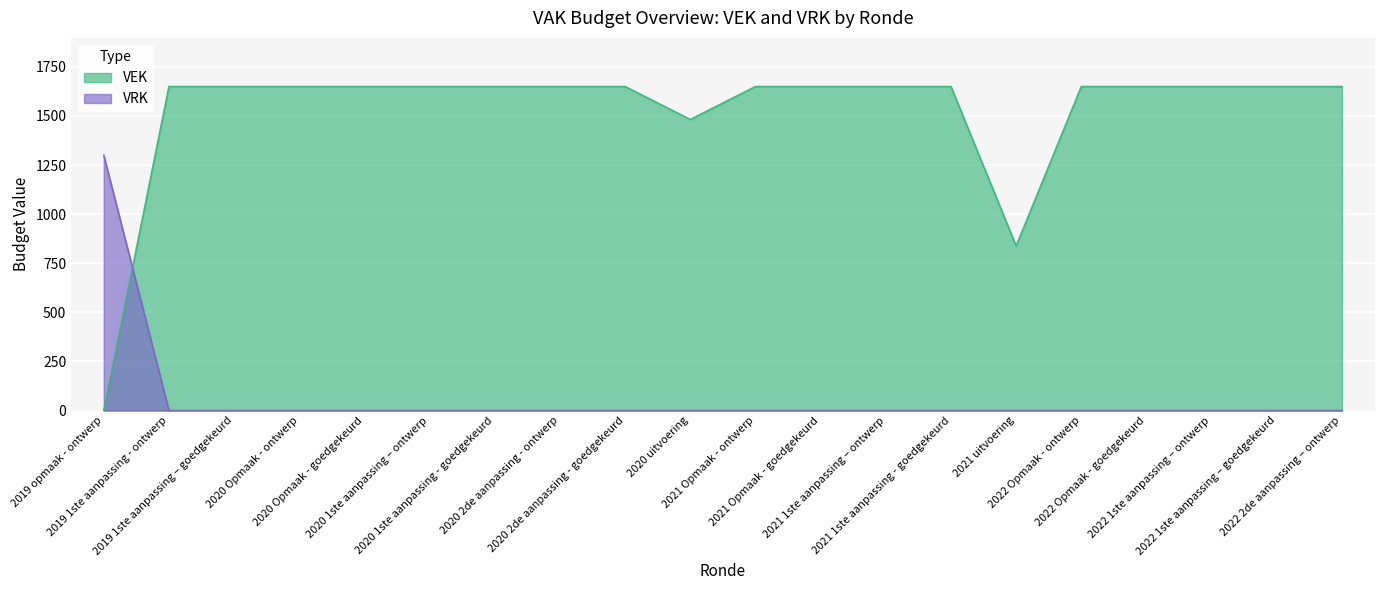

Where do VRK and VEK first cross each other?

2019 opmaak - ontwerp and 2019 1ste aanpassing - ontwerp